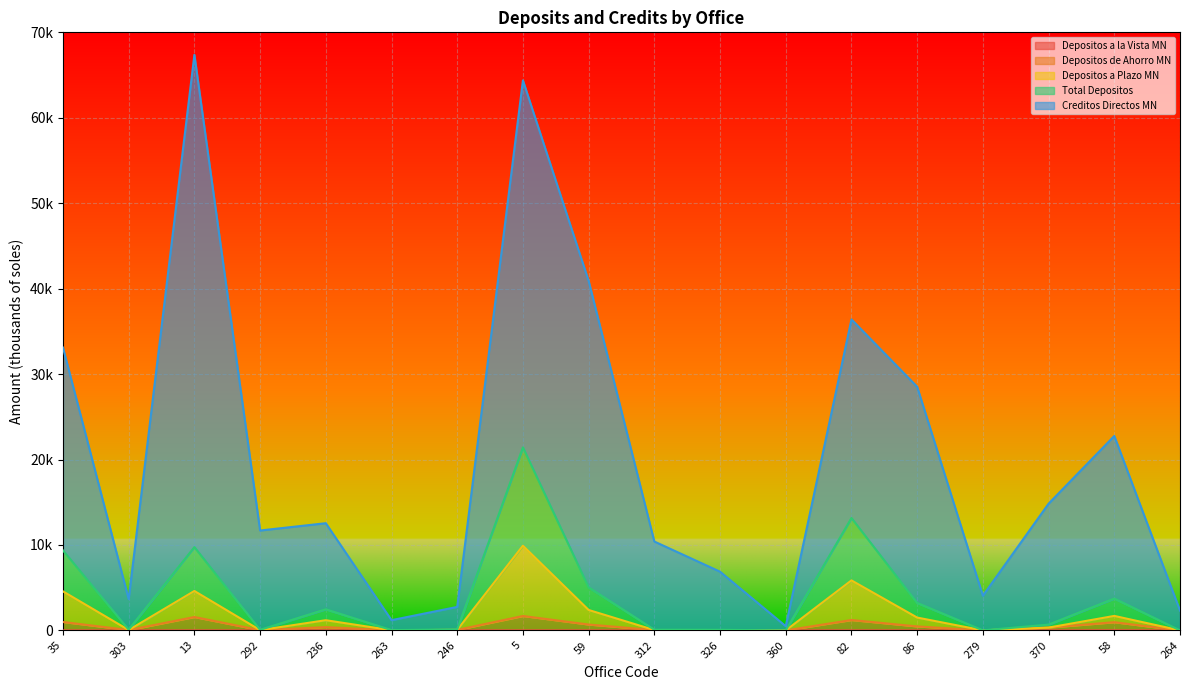

Which has a higher value, 360 or 59?

59